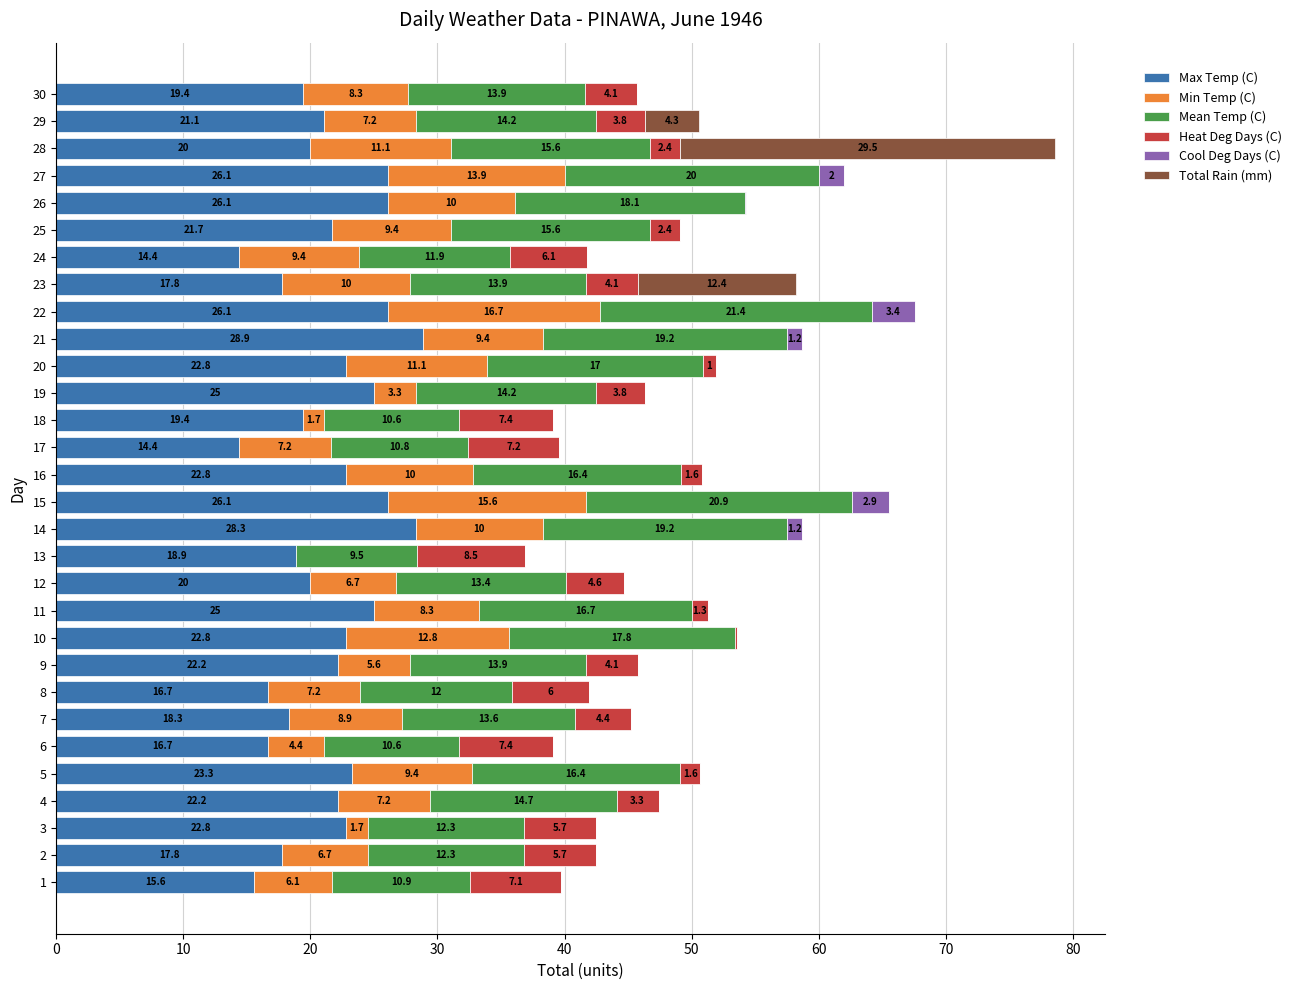

What is the sum of all Max Temp (C) values?

642.7